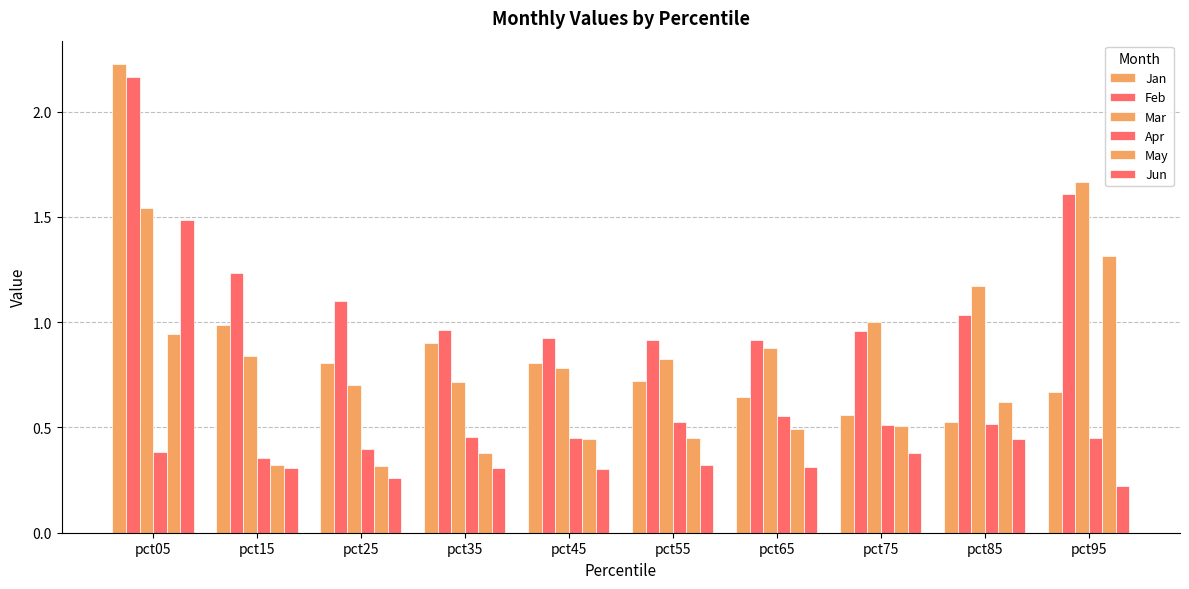

At which label is Jun closest to 0?

pct95